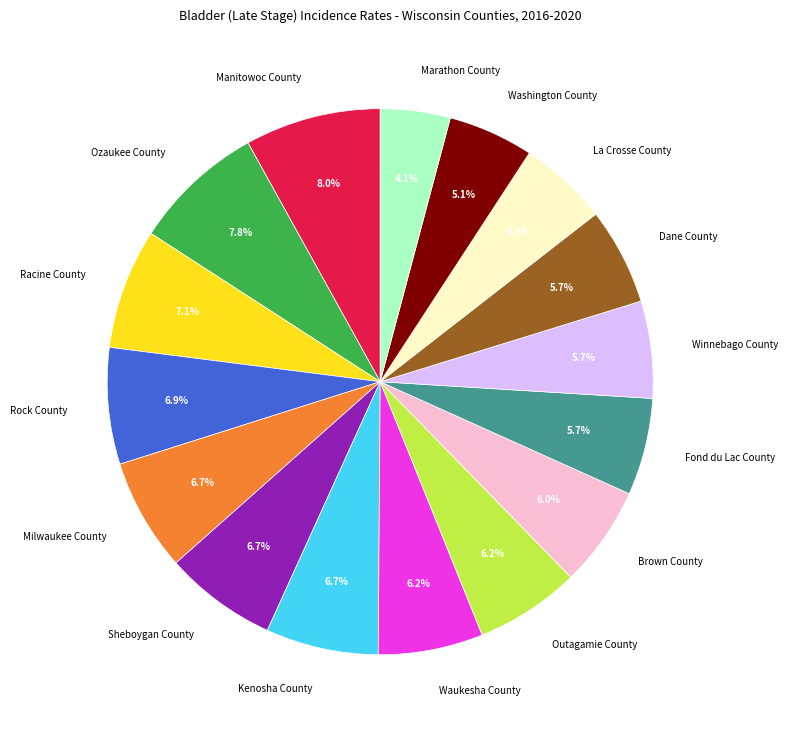

Which category has the smallest portion of the pie?

Marathon County